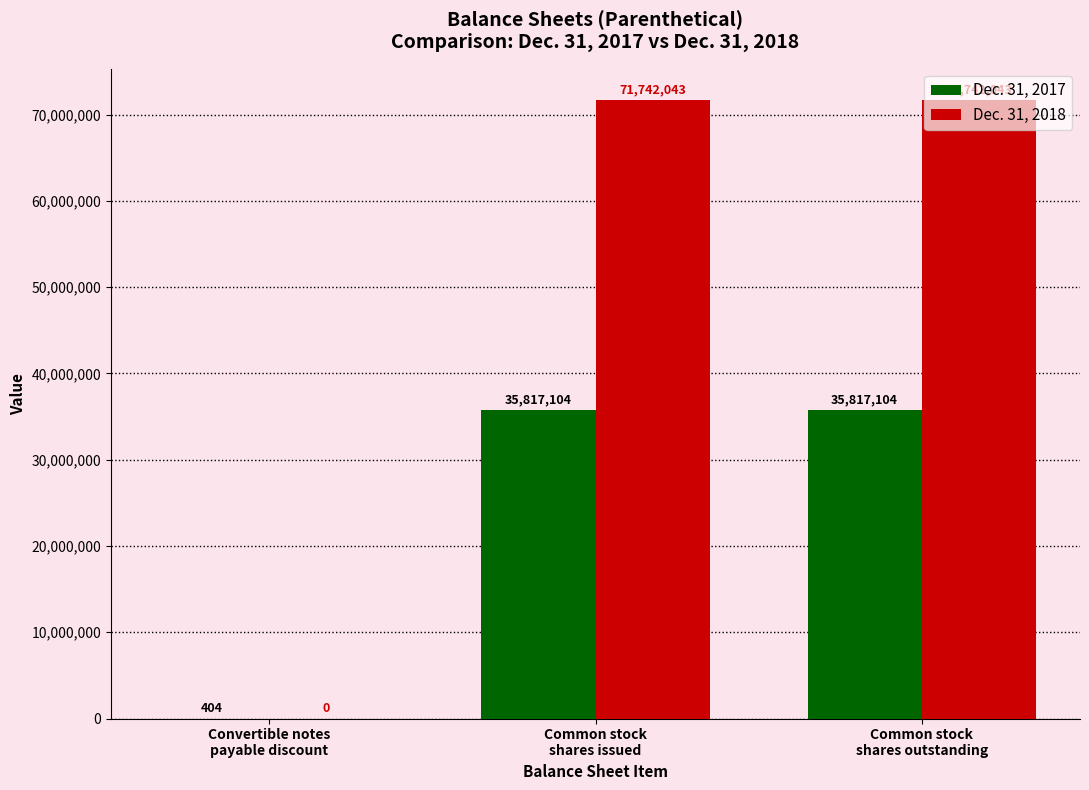

Which series has the largest total across all categories?

Dec. 31, 2018